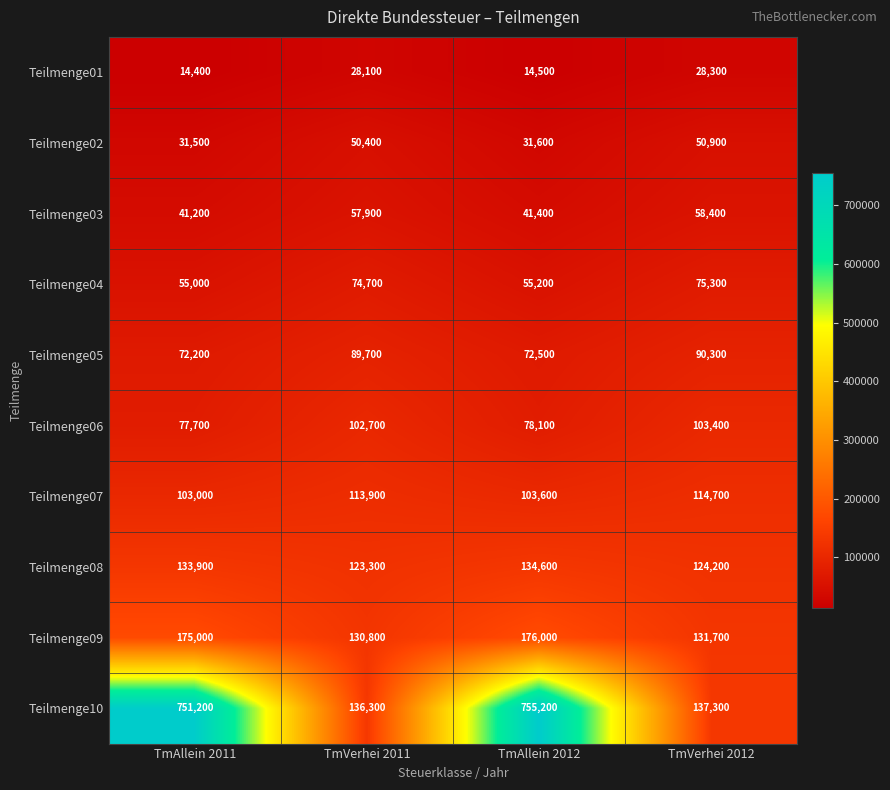

What is the sum of all Teilmenge02 values?

164400